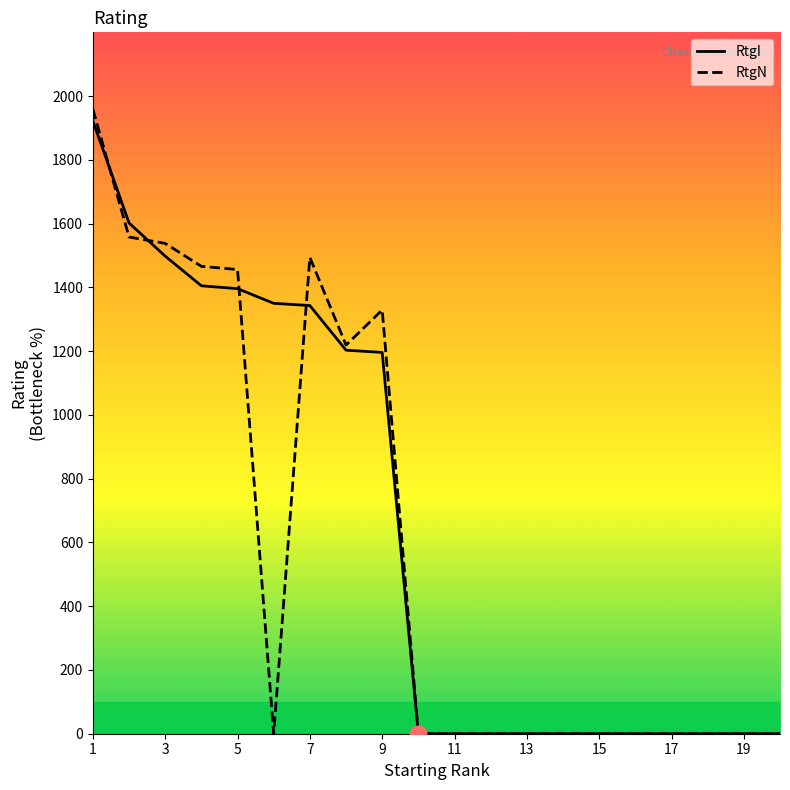

How many intersections are there between RtgI and RtgN?

4